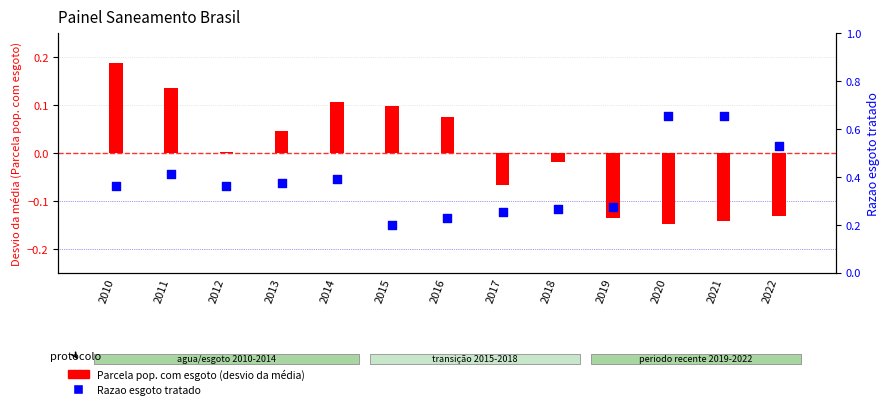

What are all the series names shown in the legend?

Parcela pop. com esgoto (desvio da média), Razao esgoto tratado